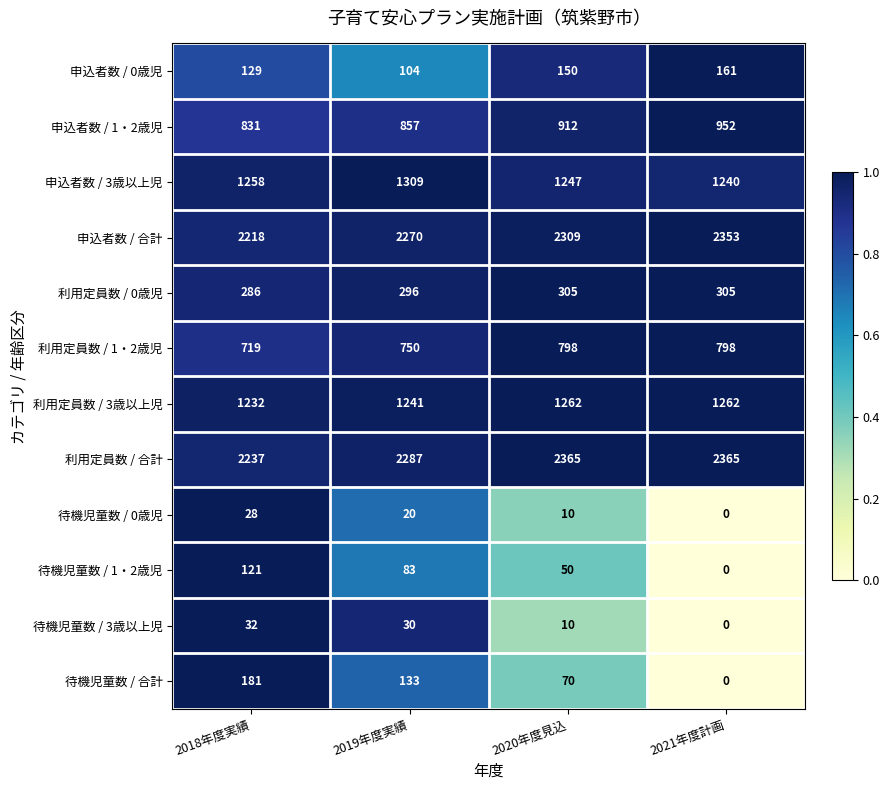

Rank the series at 2019年度実績 from lowest to highest value.

待機児童数 / 0歳児, 待機児童数 / 3歳以上児, 待機児童数 / 1・2歳児, 申込者数 / 0歳児, 待機児童数 / 合計, 利用定員数 / 0歳児, 利用定員数 / 1・2歳児, 申込者数 / 1・2歳児, 利用定員数 / 3歳以上児, 申込者数 / 3歳以上児, 申込者数 / 合計, 利用定員数 / 合計